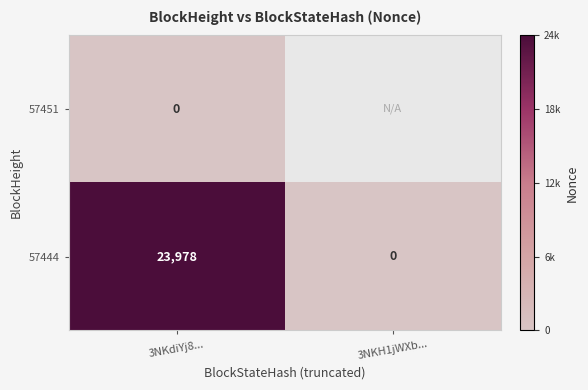

What is the difference between the maximum and minimum values in the 57444 series?

23978